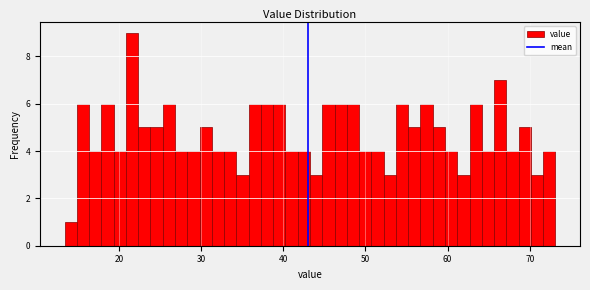

Read against the x-axis, roughly where is the centre of the tallest bar?

22